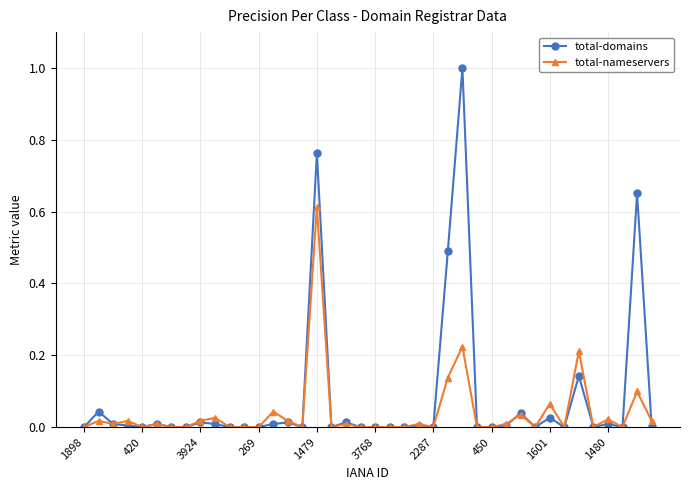

What is the maximum value for total-domains?

1.0